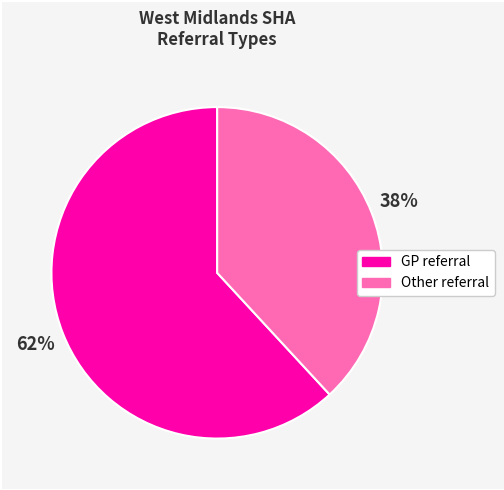

How many slices are in this pie chart?

2